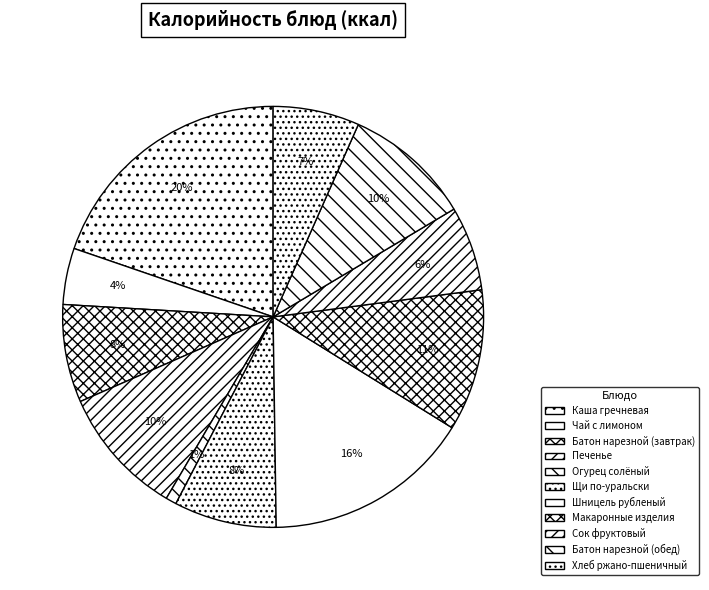

What is the largest slice in the pie chart?

Каша гречневая